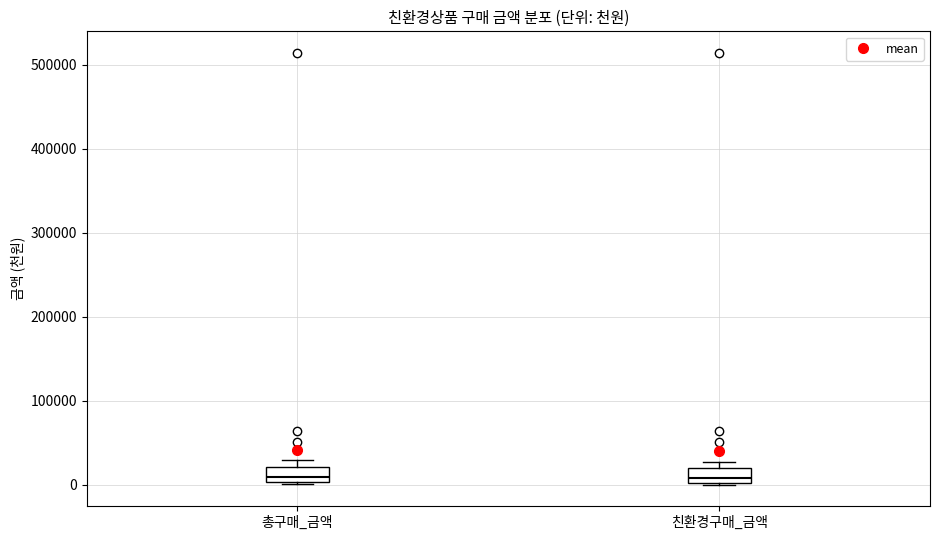

Where is the upper edge of the box for 총구매_금액 on the y-axis? The values are not printed on the chart, so give them approximately, as read against the axis.

20000